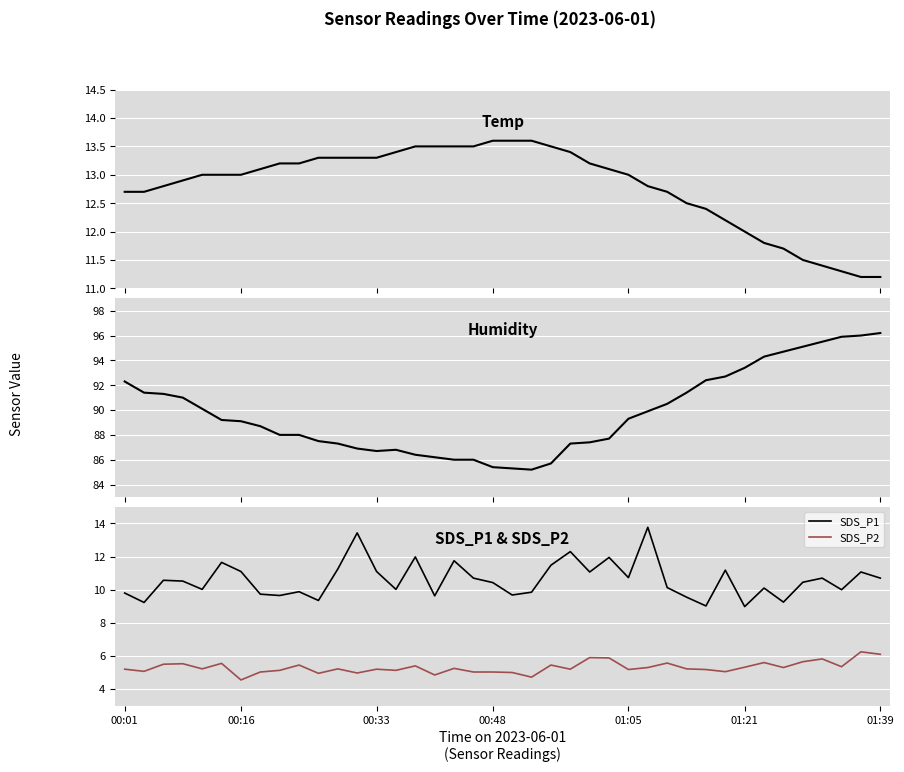

Does the chart display data point markers on the line(s)?

No